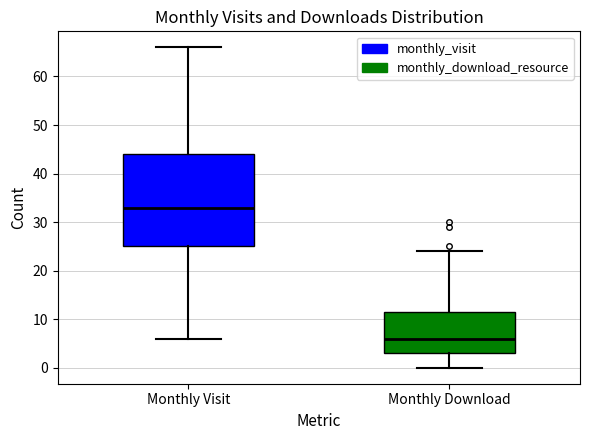

Which box's median line is the highest?

Monthly Visit